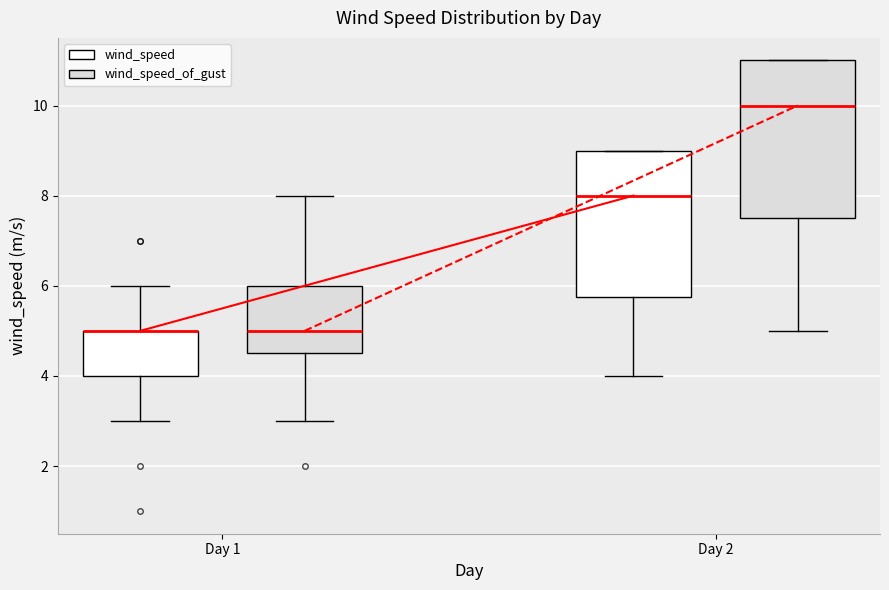

Where is the lower edge of the box for Day 2 (wind_speed_of_gust) on the y-axis? The values are not printed on the chart, so give them approximately, as read against the axis.

7.6